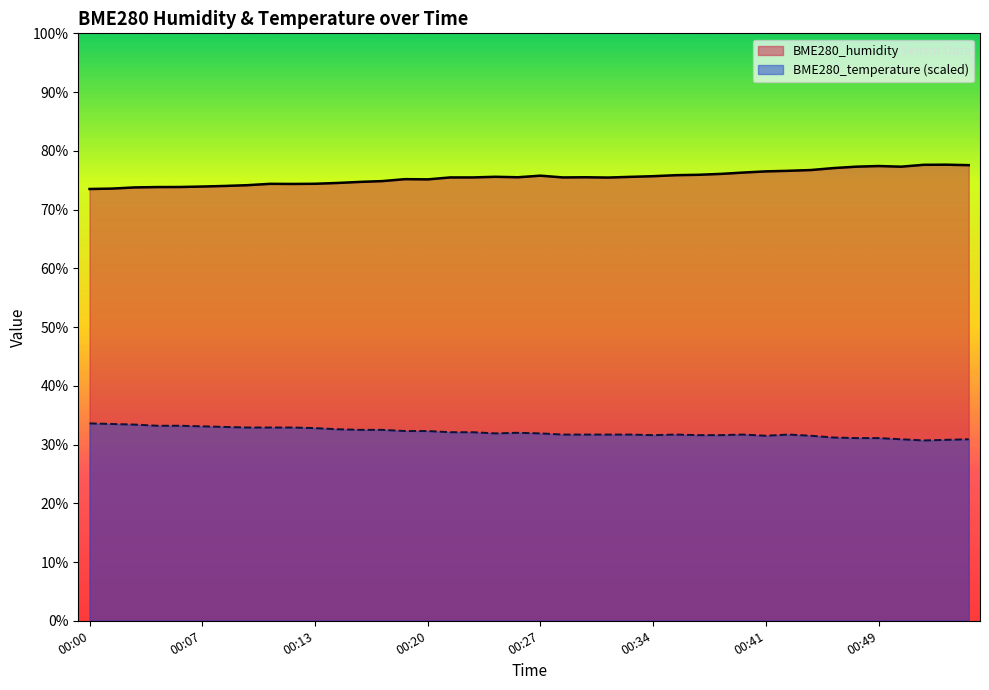

True or false: BME280_temperature and BME280_humidity intersect in this chart.

False